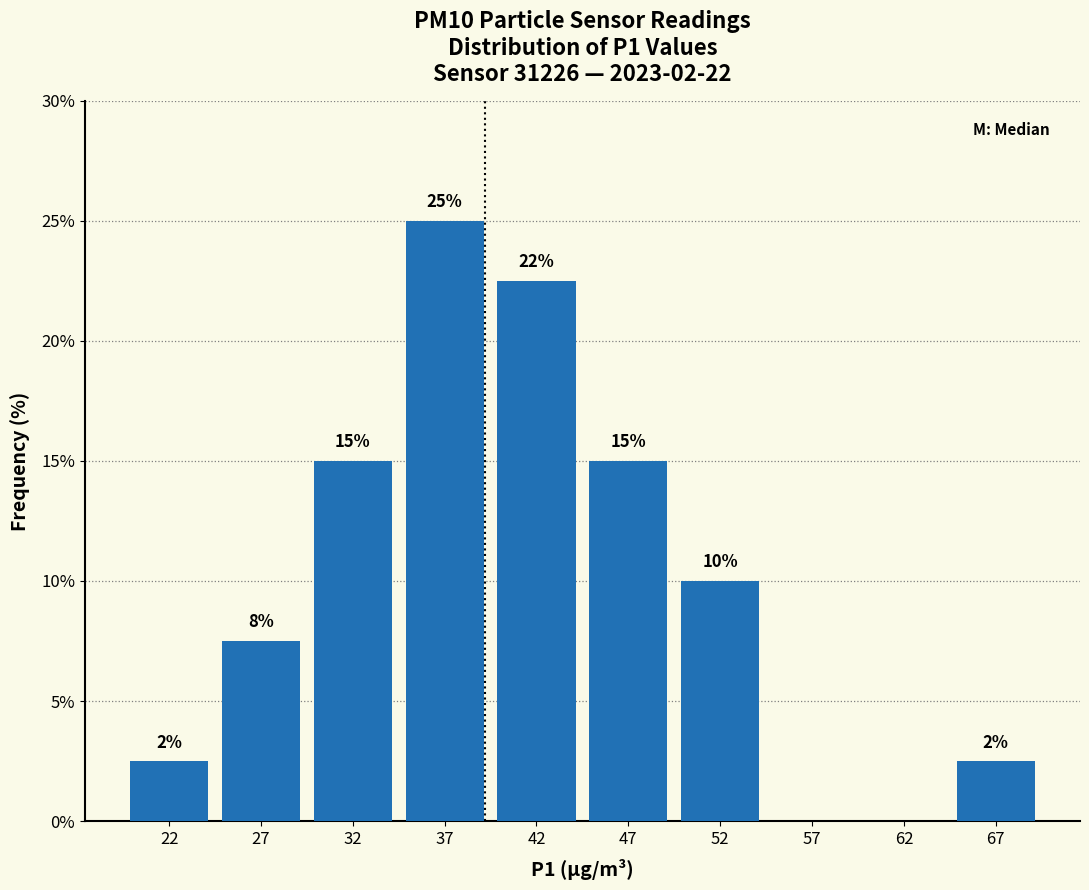

Which range on the x-axis has the tallest bar?

35 to 40